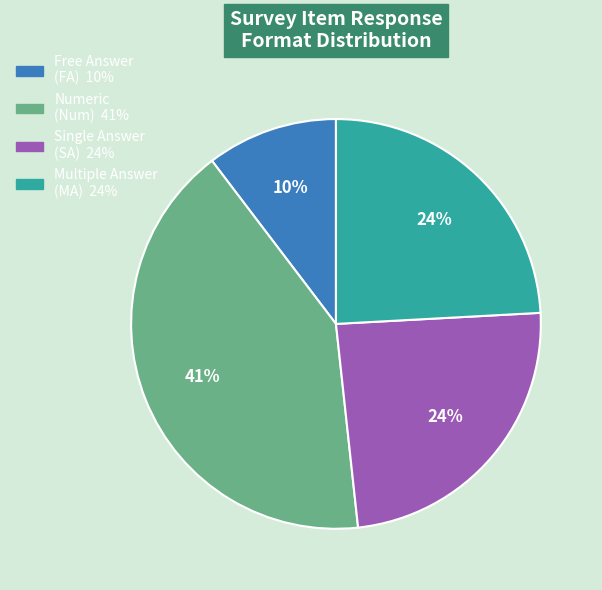

Count the number of slices in the pie.

4